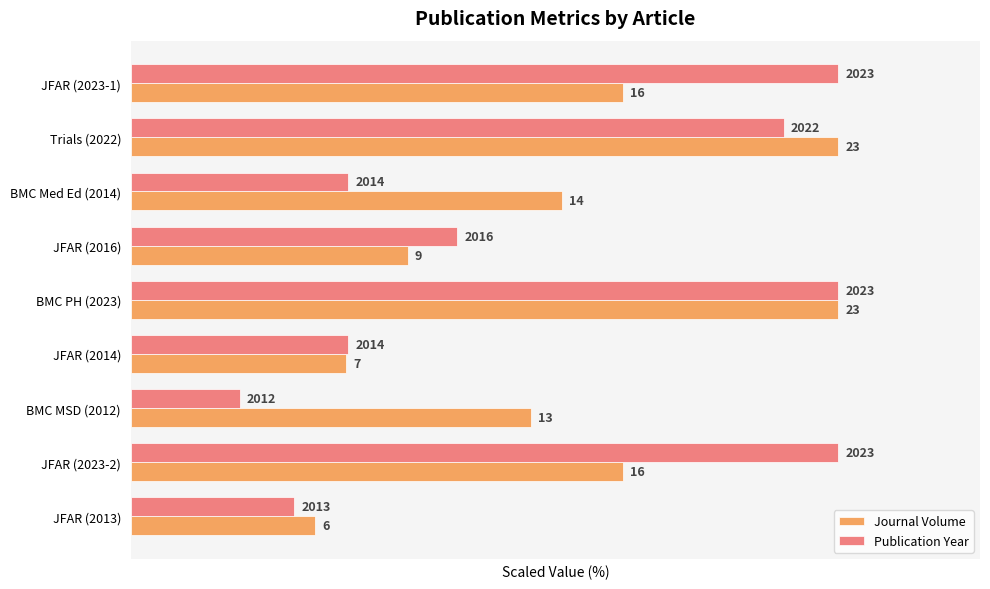

What are all the series names shown in the legend?

Journal Volume, Publication Year